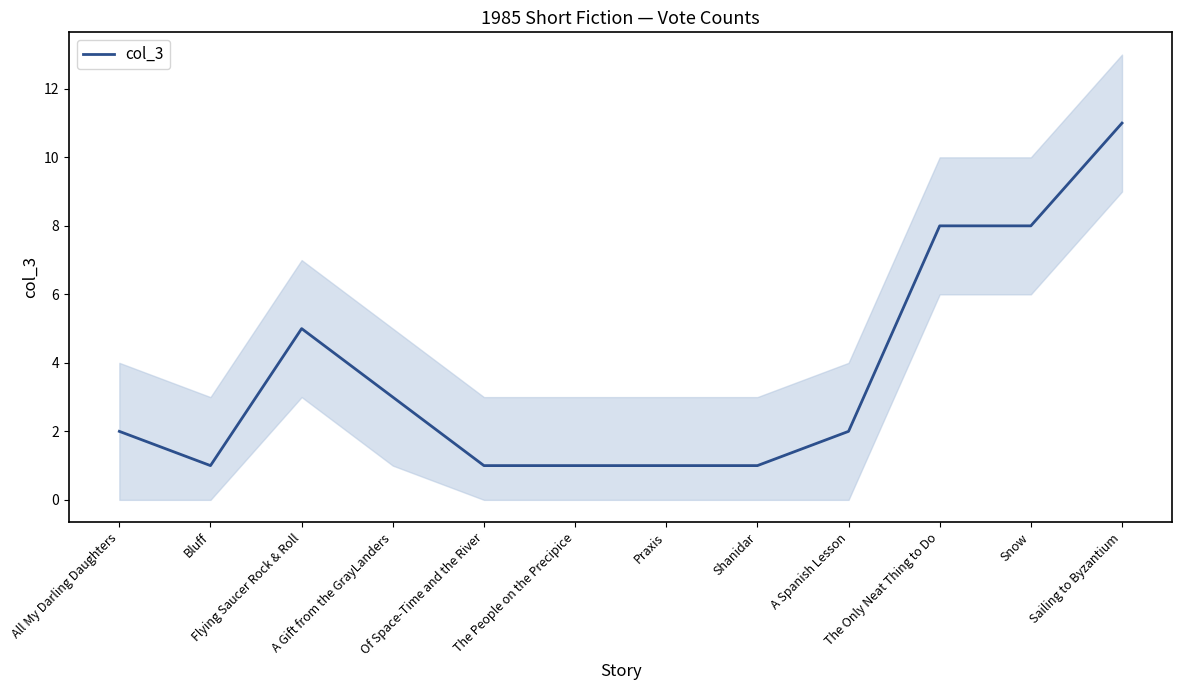

Reading right to left, transcribe all the data shown in this chart.

11	8	8	2	1	1	1	1	3	5	1	2